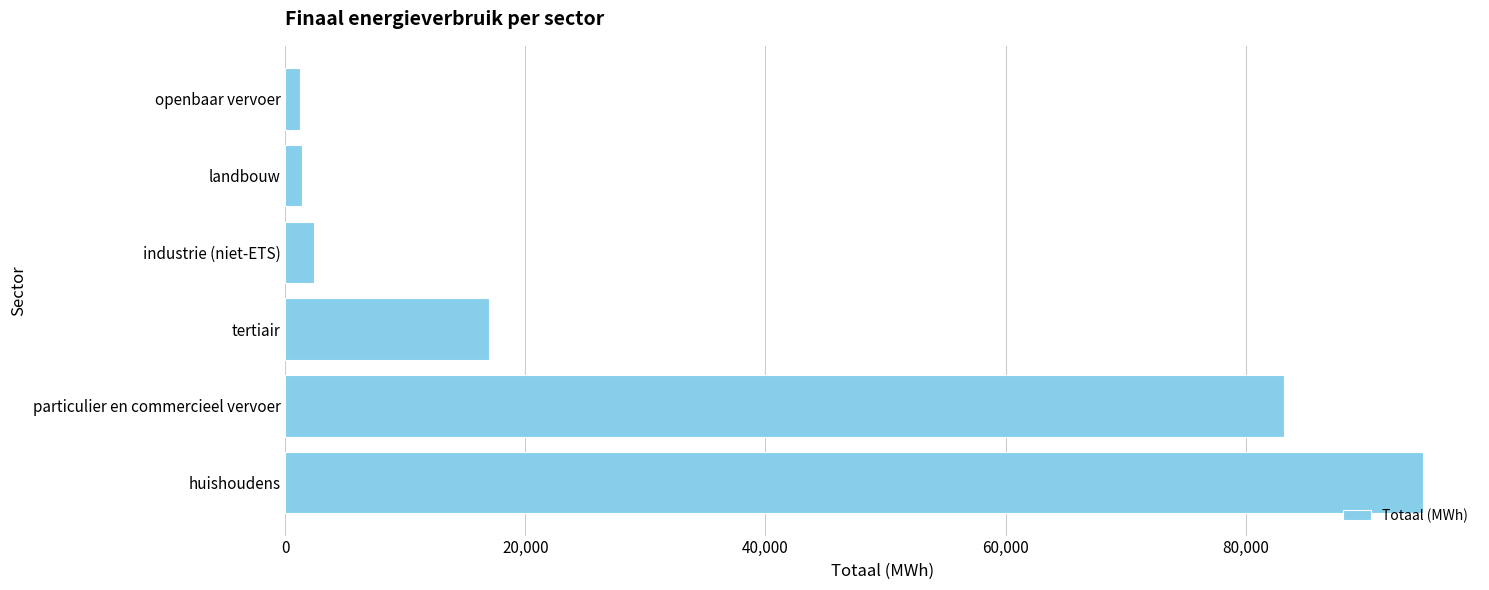

Are the bars horizontal?

Yes